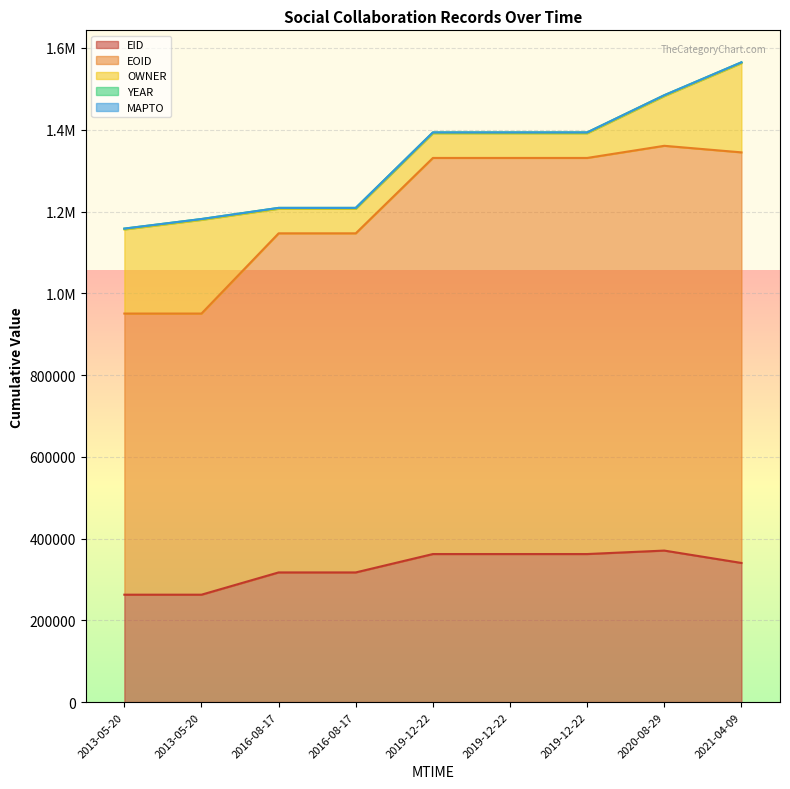

The EOID series shows 227502 at 2016-08-17T06:57:52. True or false?

False